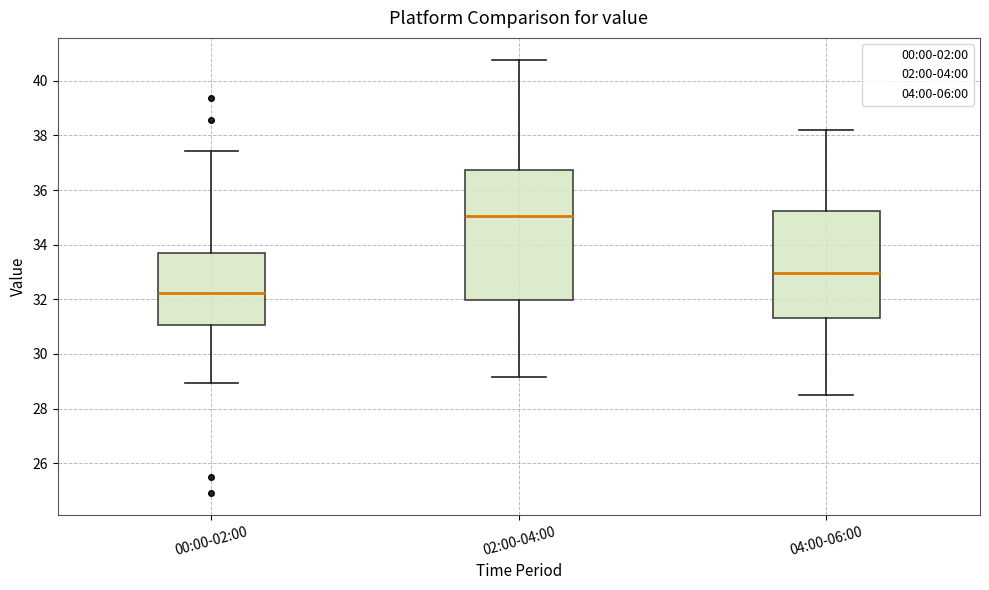

Which box is the tallest, from its lower edge to its upper edge?

02:00-04:00